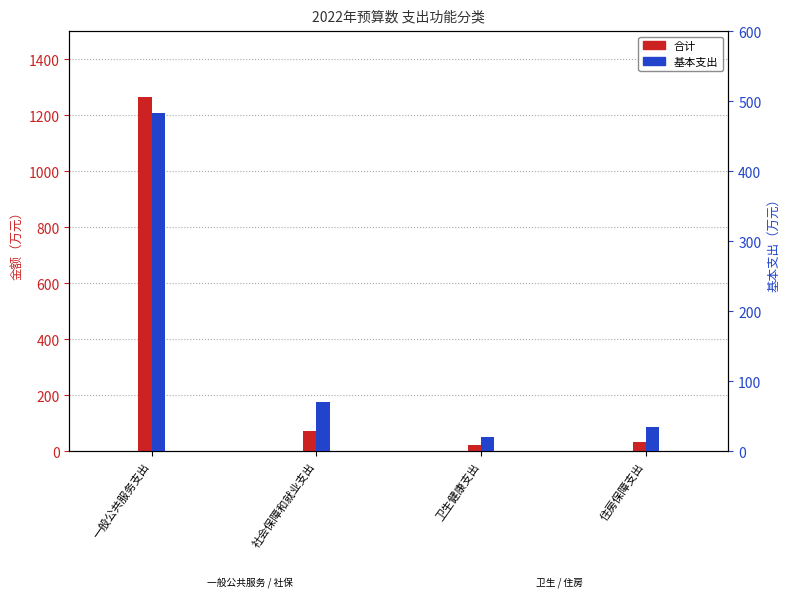

Which series has the largest total across all categories?

合计